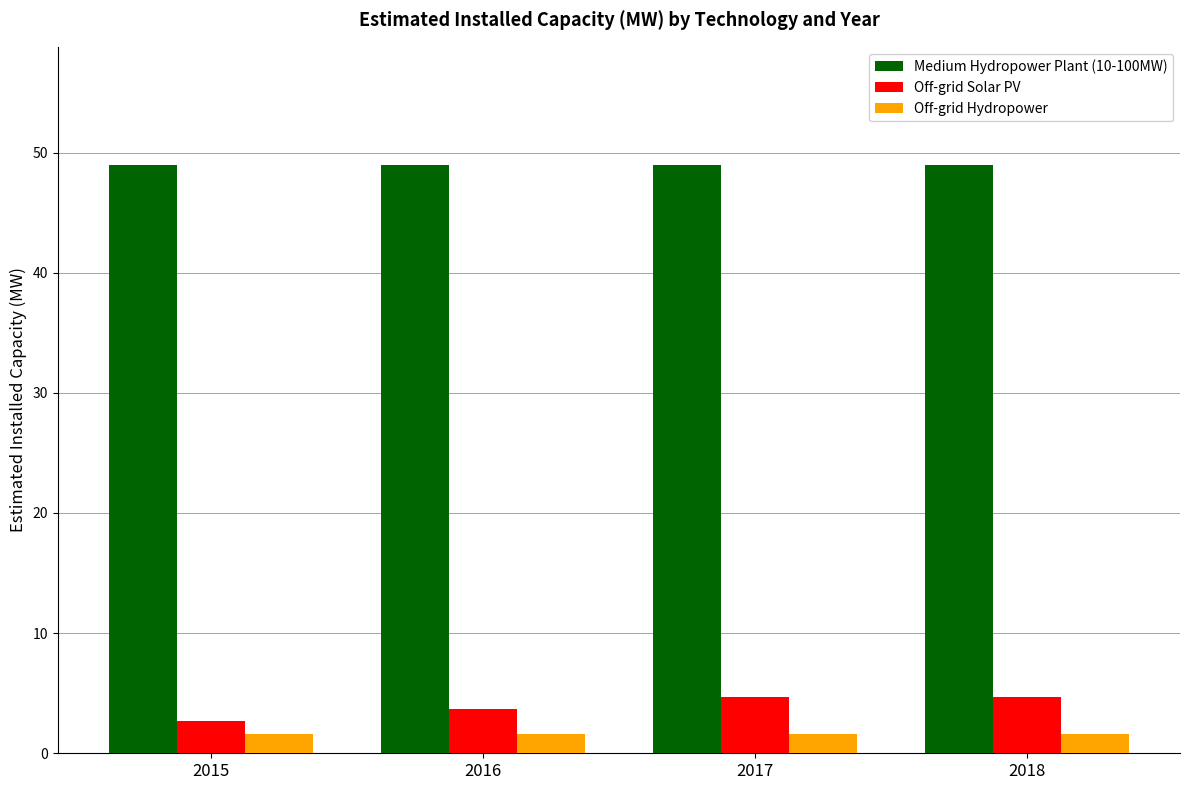

What is the value of the Off-grid Solar PV bar at the 3rd from the left?

4.7